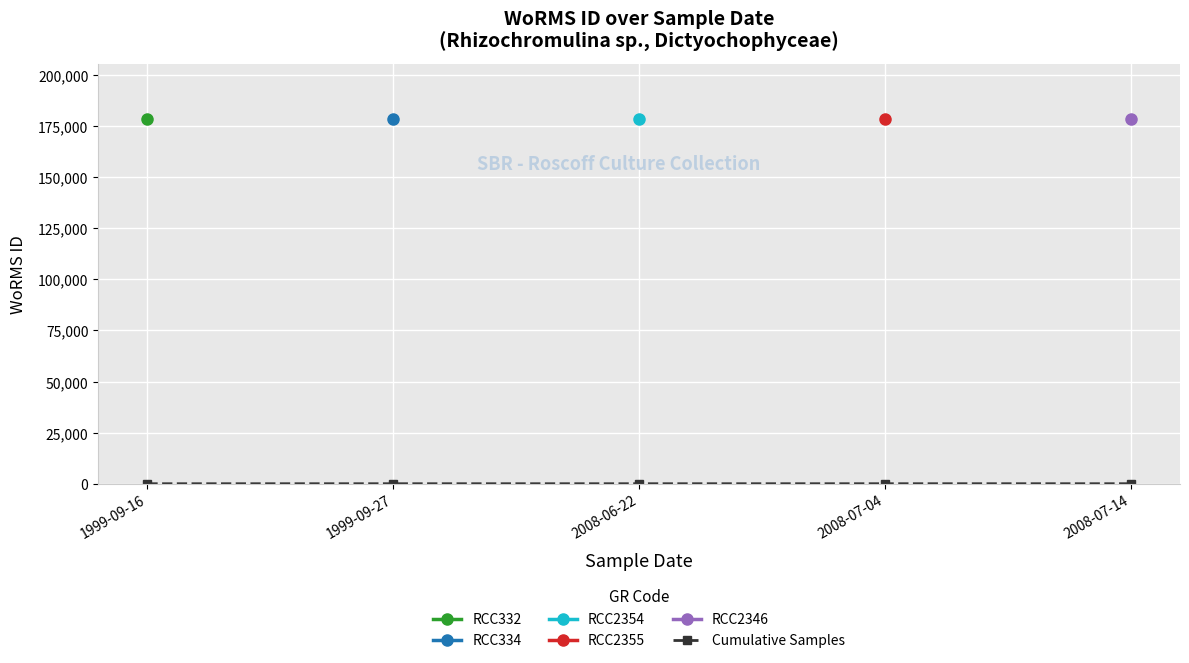

True or false: Cumulative Samples has more than 2 interior local peaks.

False